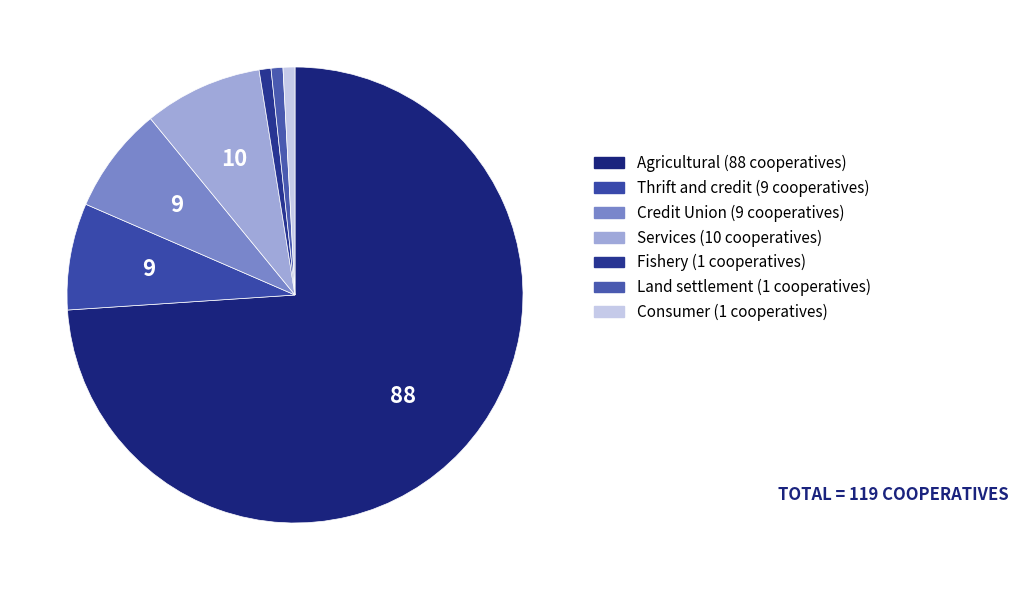

How many slices are in this pie chart?

7